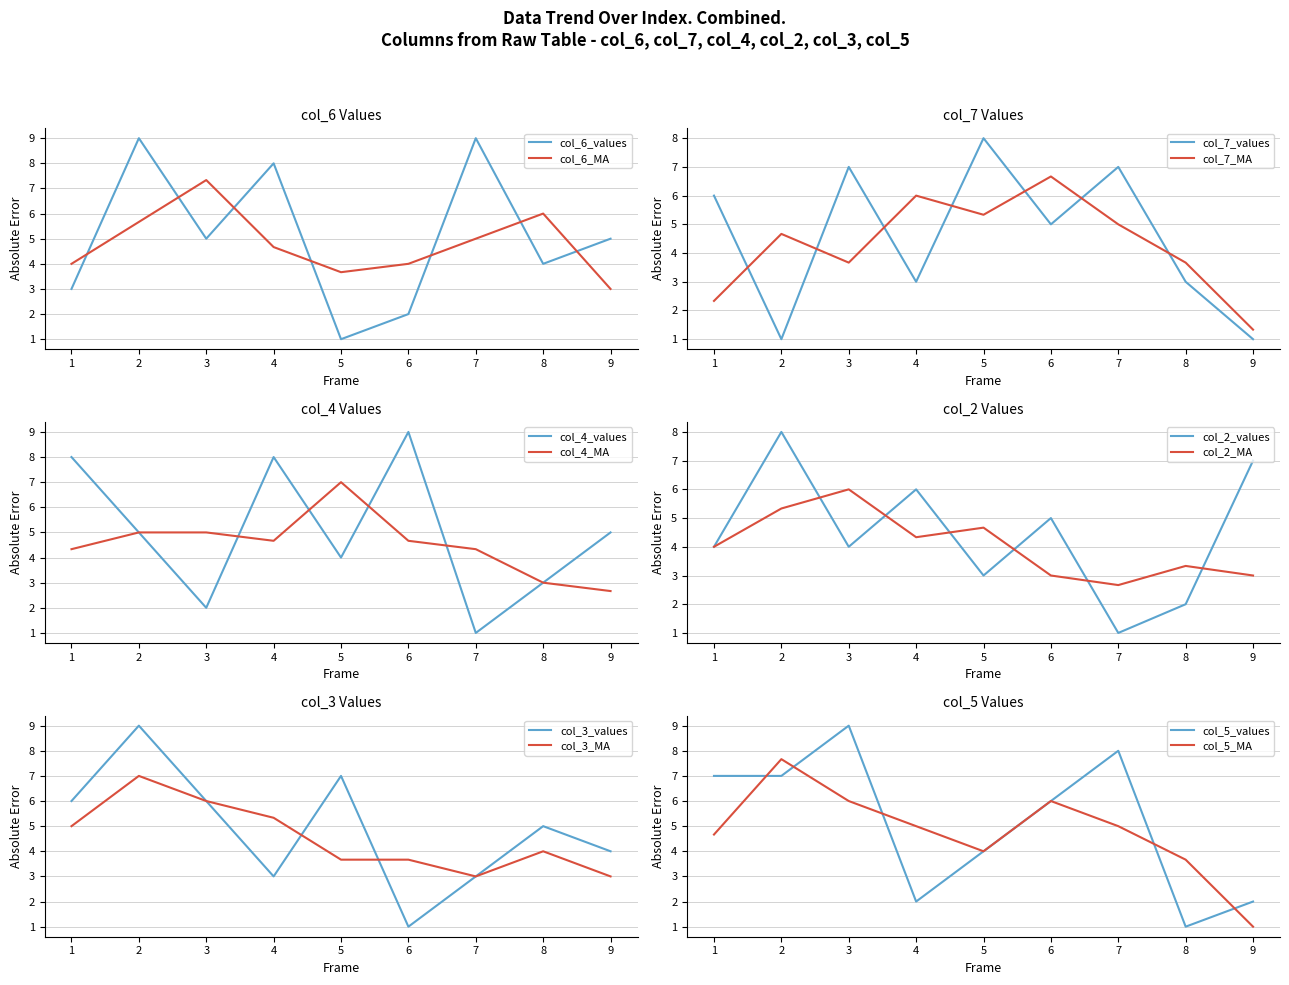

How many values in the col_5 series exceed 6?

4